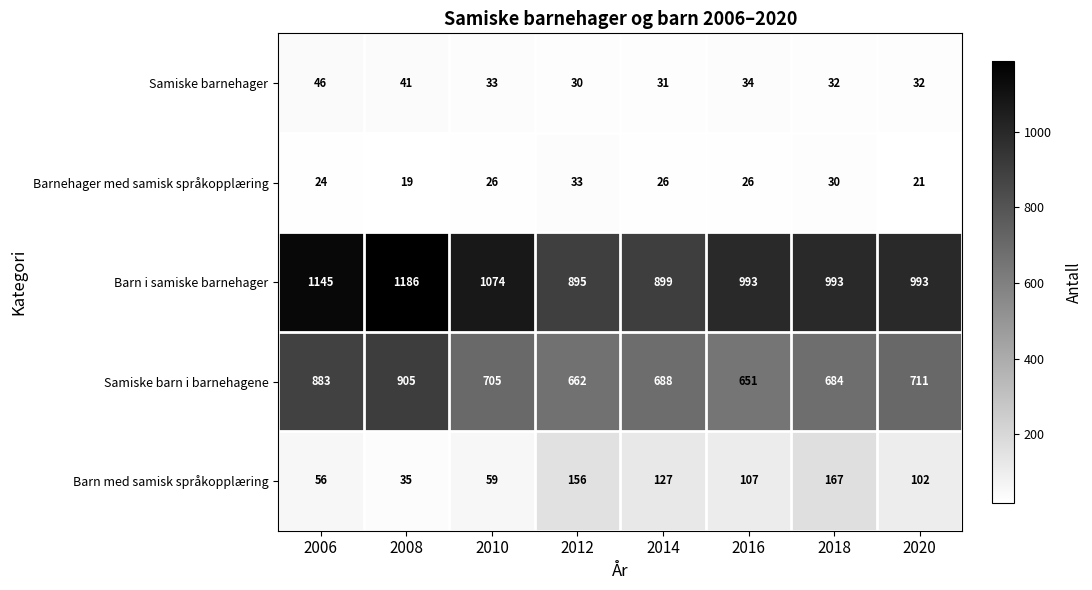

Is it true that Samiske barnehager equals 18 at 2010?

False